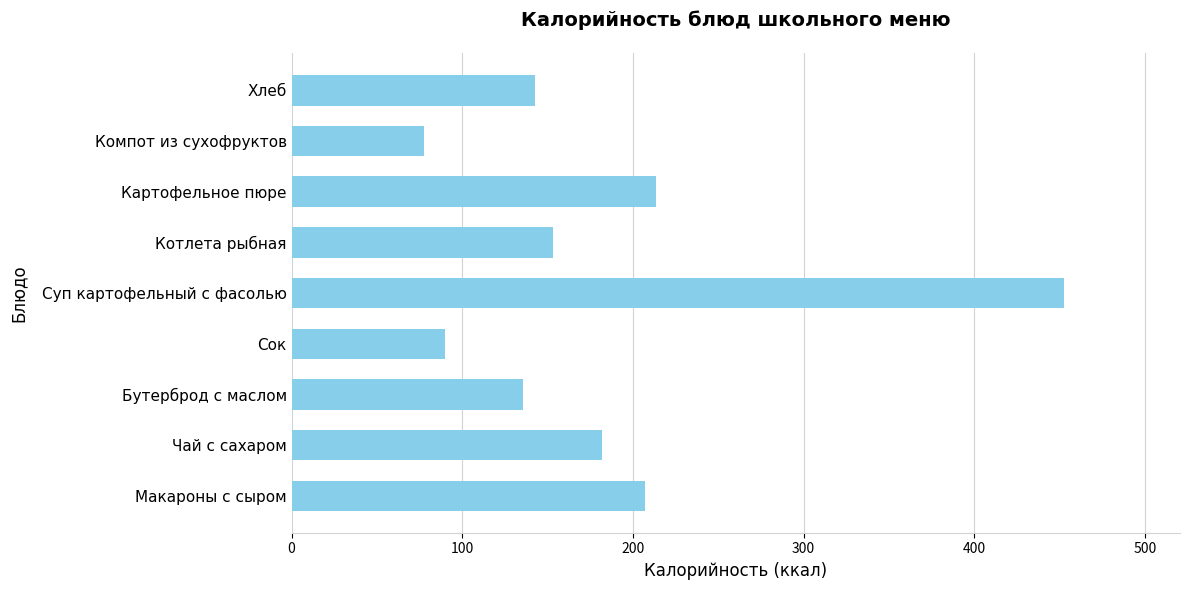

How many values are below 152?

4